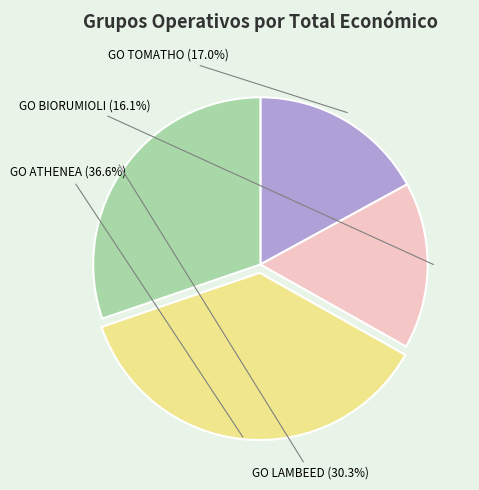

Does any single category account for the majority?

No